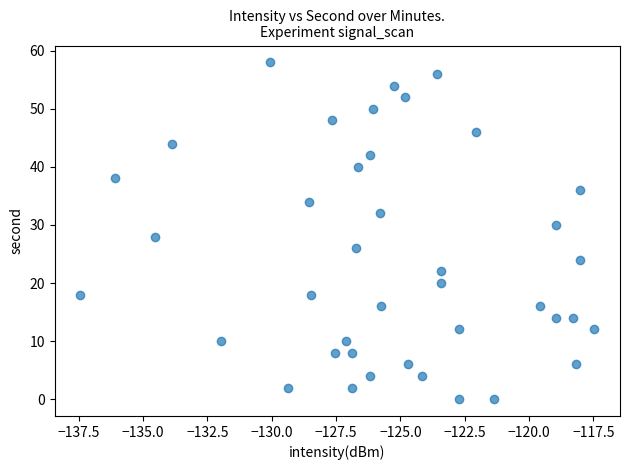

What is the range of Y values (max minus min)?

58